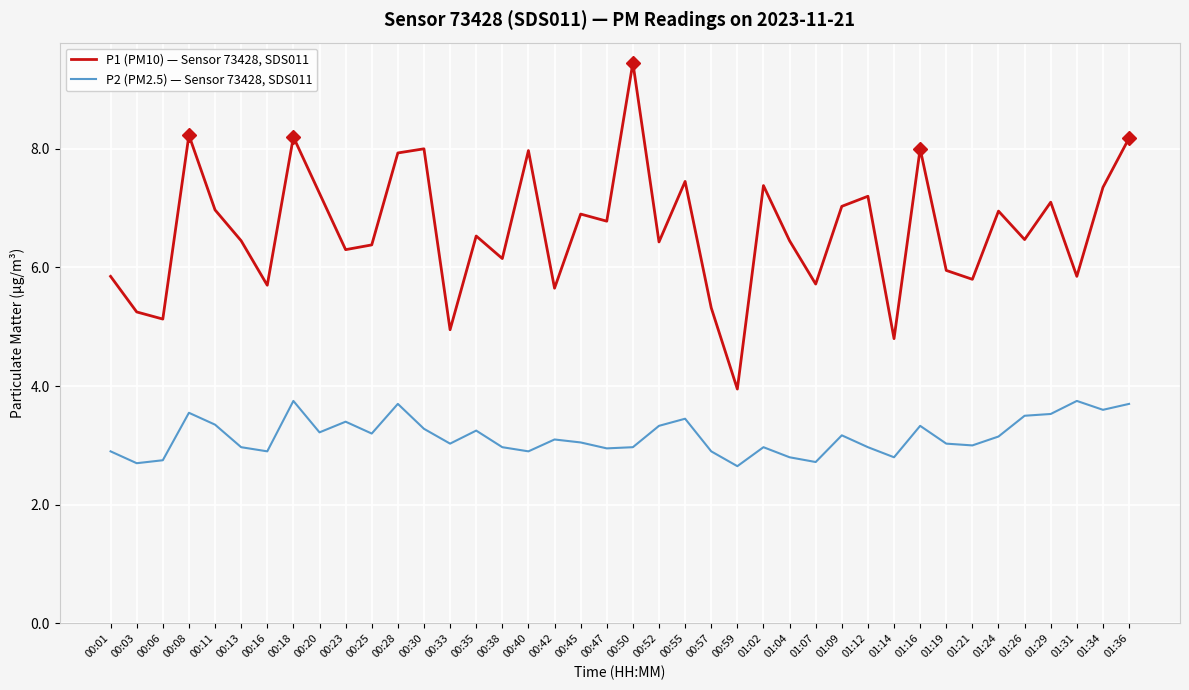

Which series has the widest spread of values?

P1 (PM10) — Sensor 73428, SDS011